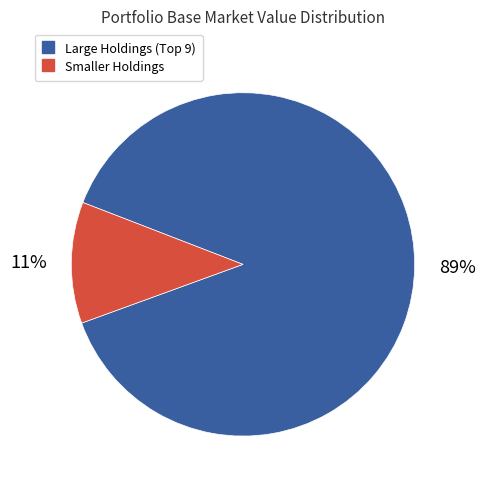

Does any single category account for the majority?

Yes